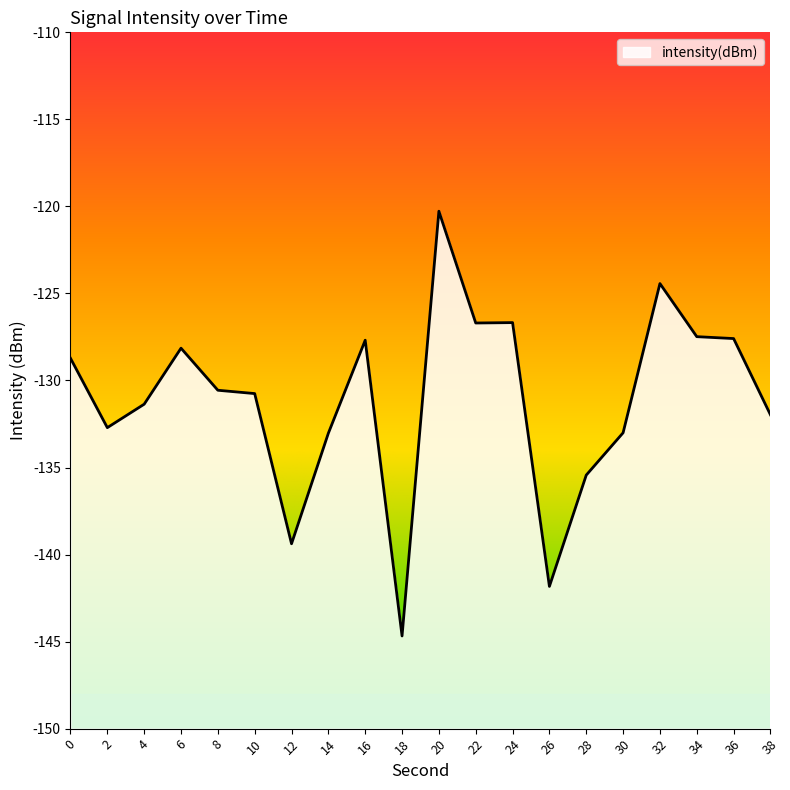

Is it true that the value at 10 is -61.4?

False